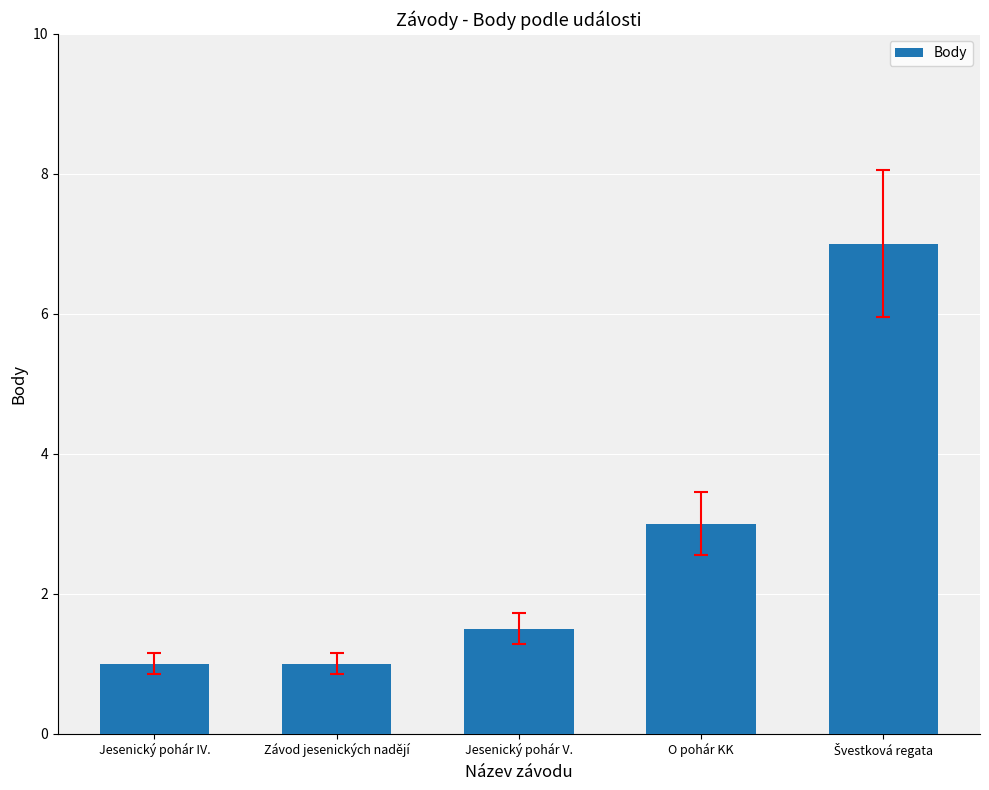

At which label is the value closest to 4?

O pohár KK